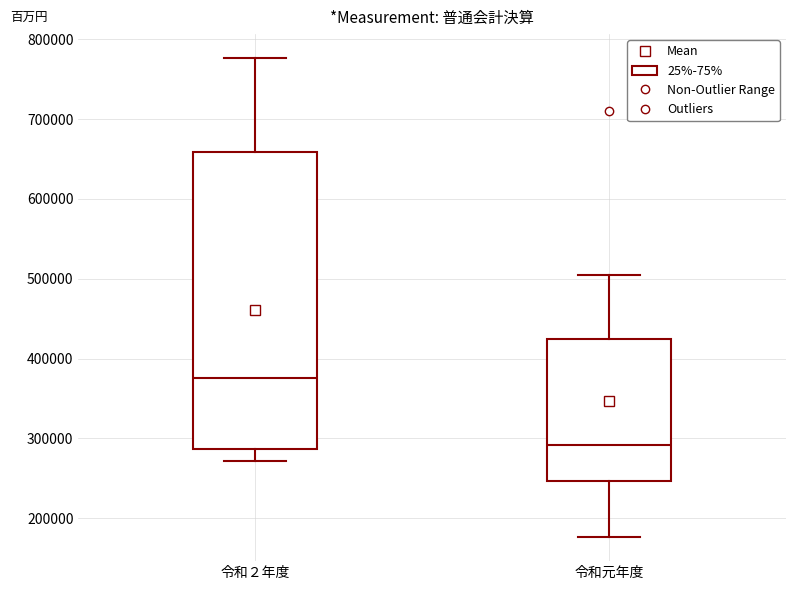

Which box is the tallest, from its lower edge to its upper edge?

令和２年度